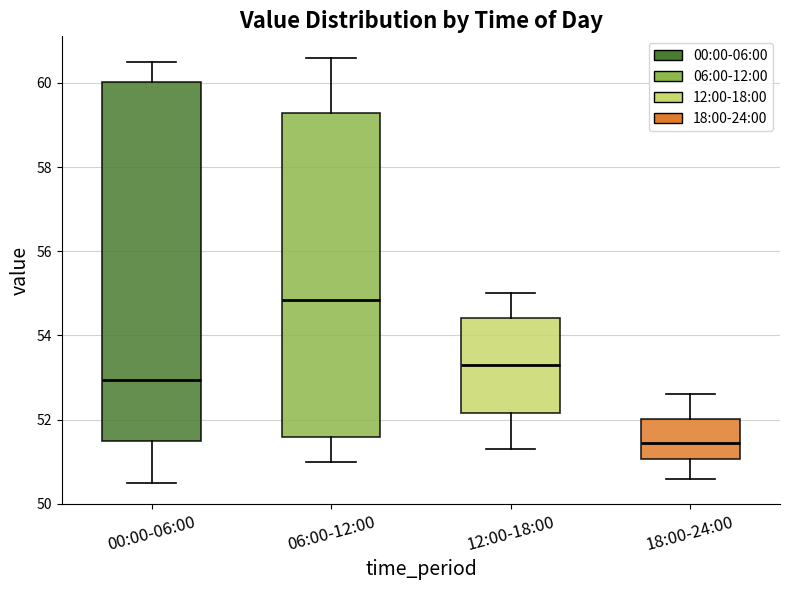

Reading left to right, read every box against the y-axis: the position of its median line, the range the box covers, and the ends of its whiskers. The values are not printed on the chart, so give them approximately, as read against the axis.

00:00-06:00: median 53.0, box 51.6 to 60.0, whiskers 50.6 to 60.6
06:00-12:00: median 54.8, box 51.6 to 59.2, whiskers 51.0 to 60.6
12:00-18:00: median 53.4, box 52.2 to 54.4, whiskers 51.4 to 55.0
18:00-24:00: median 51.4, box 51.0 to 52.0, whiskers 50.6 to 52.6